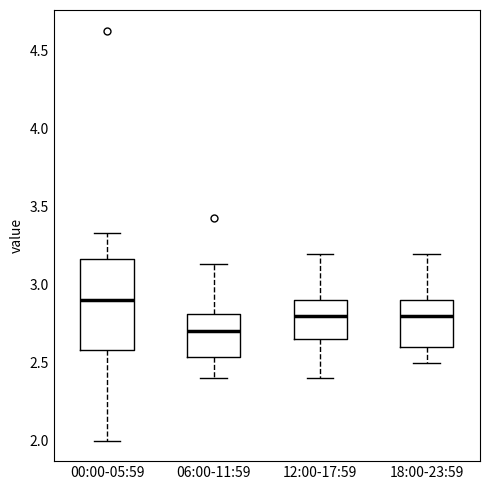

Comparing the boxes themselves (not the whiskers), which one is the tallest?

00:00-05:59